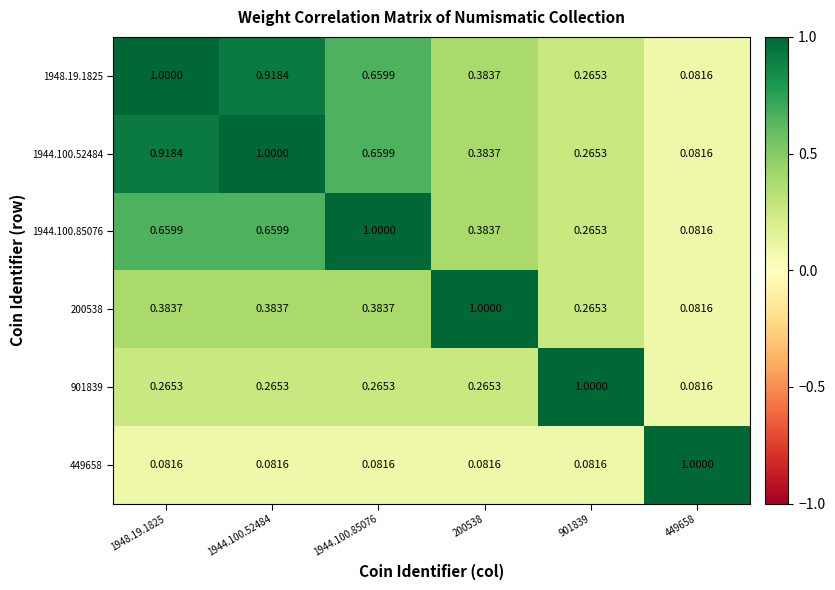

Is the value of 200538 at 901839 greater than the value of 449658 at 1944.100.52484?

Yes